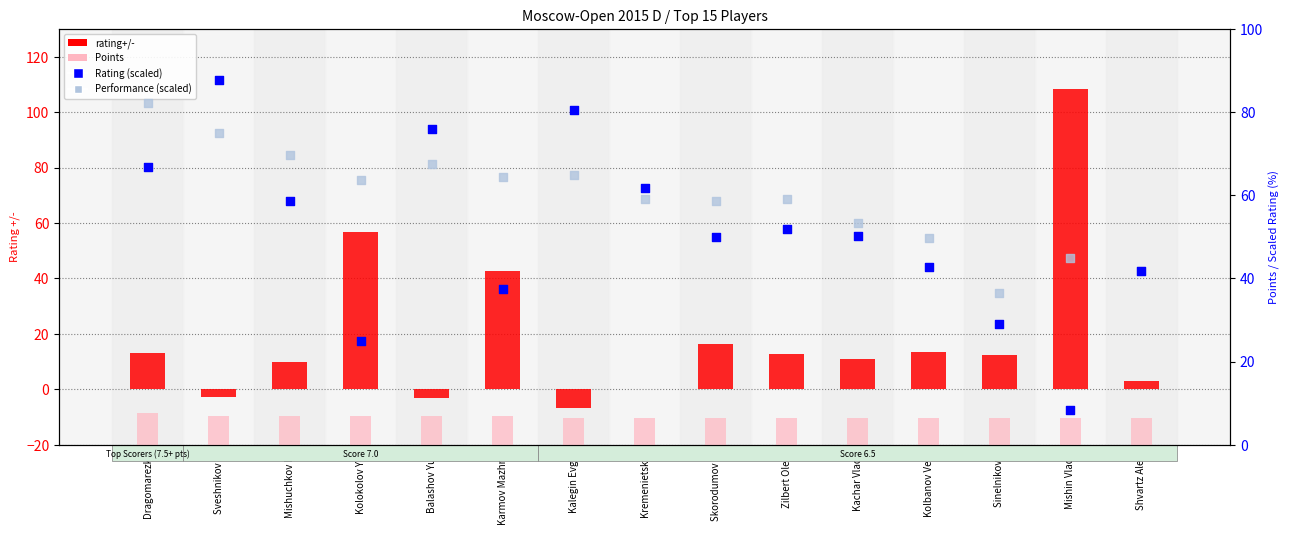

At how many categories does at least one series exceed 104?

1